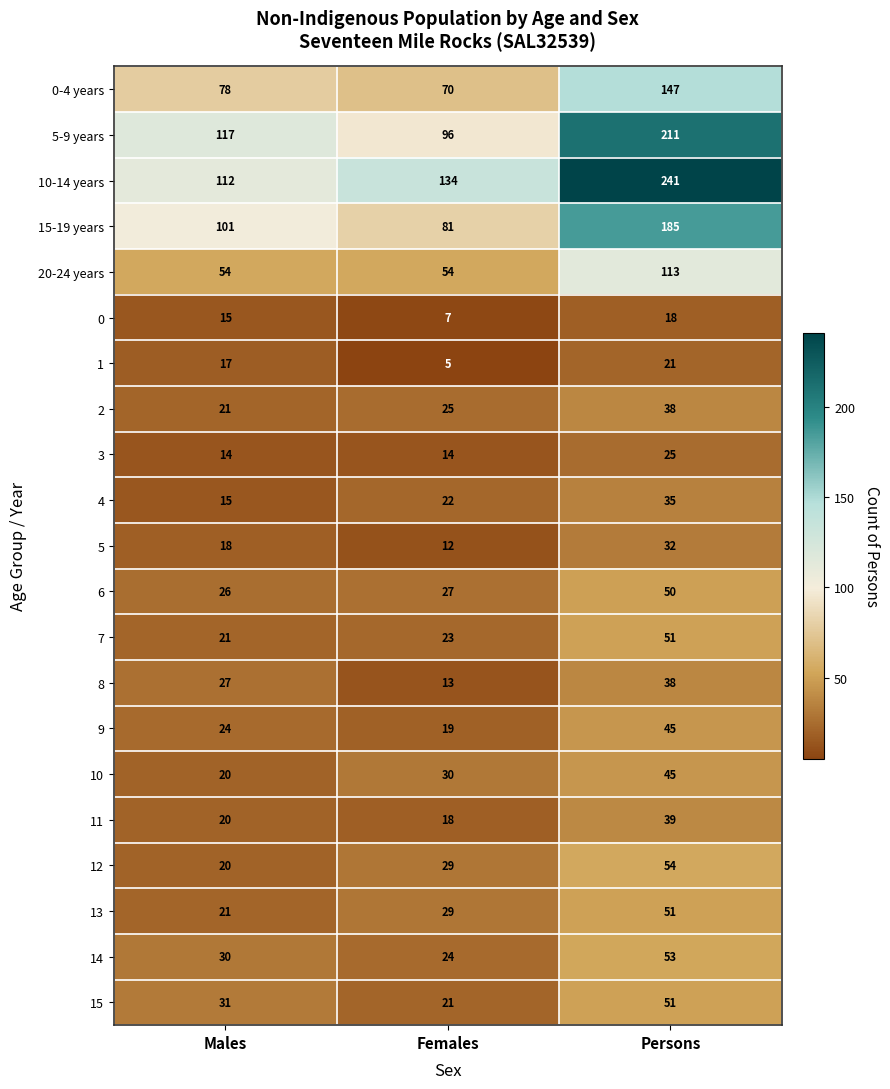

True or false: 15 has a value of 31 at Males.

True